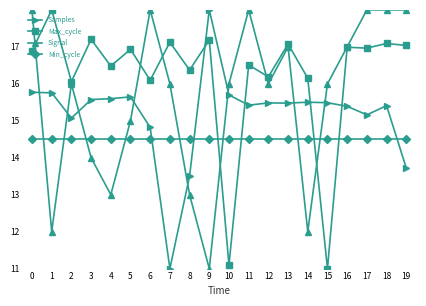

How many interior local peaks does the Samples series have?

5